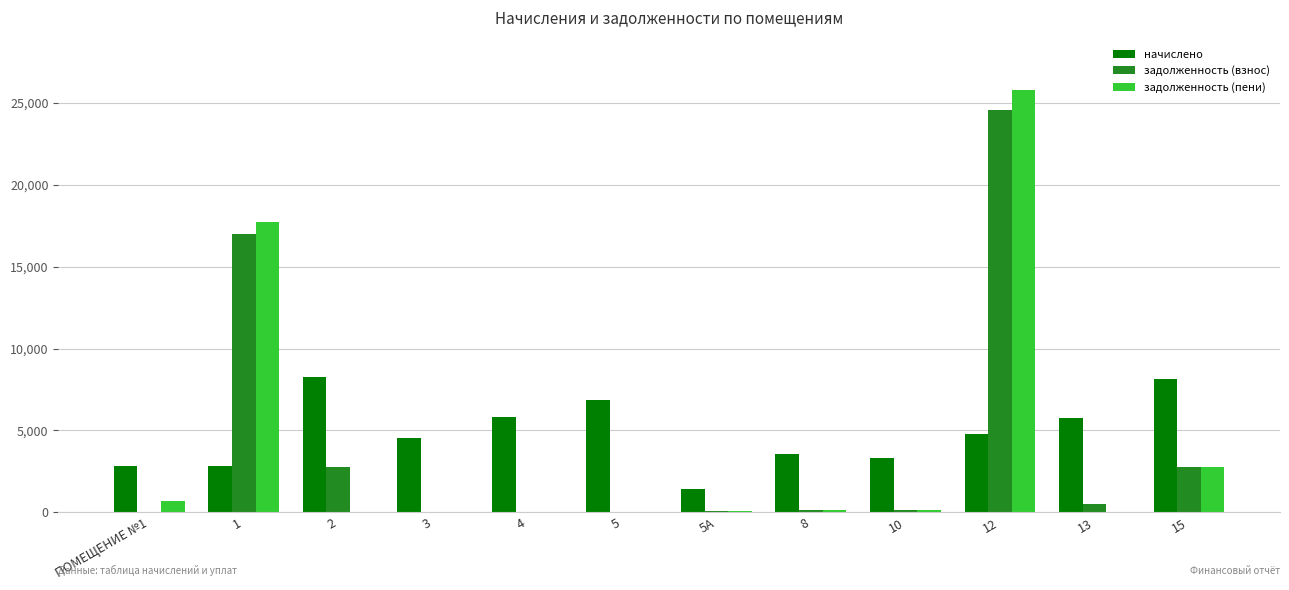

Which series changed the most between 5 and 5А?

начислено